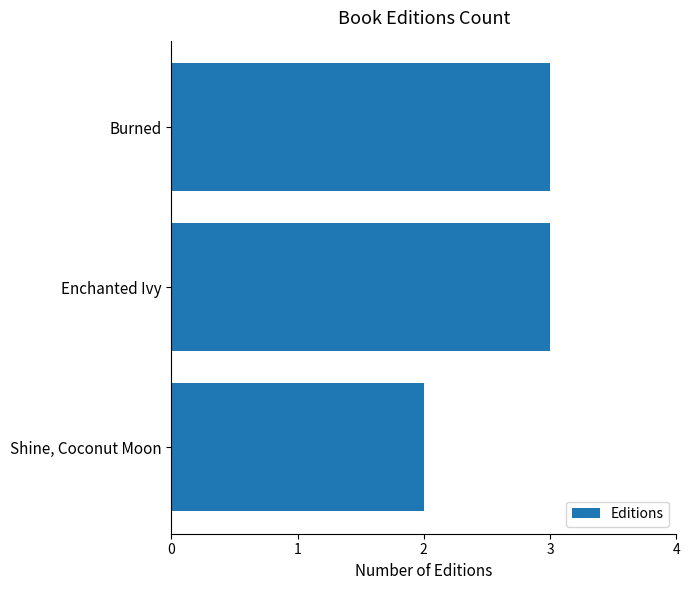

Reading bottom to top, what are all the values shown in this chart?

2	3	3